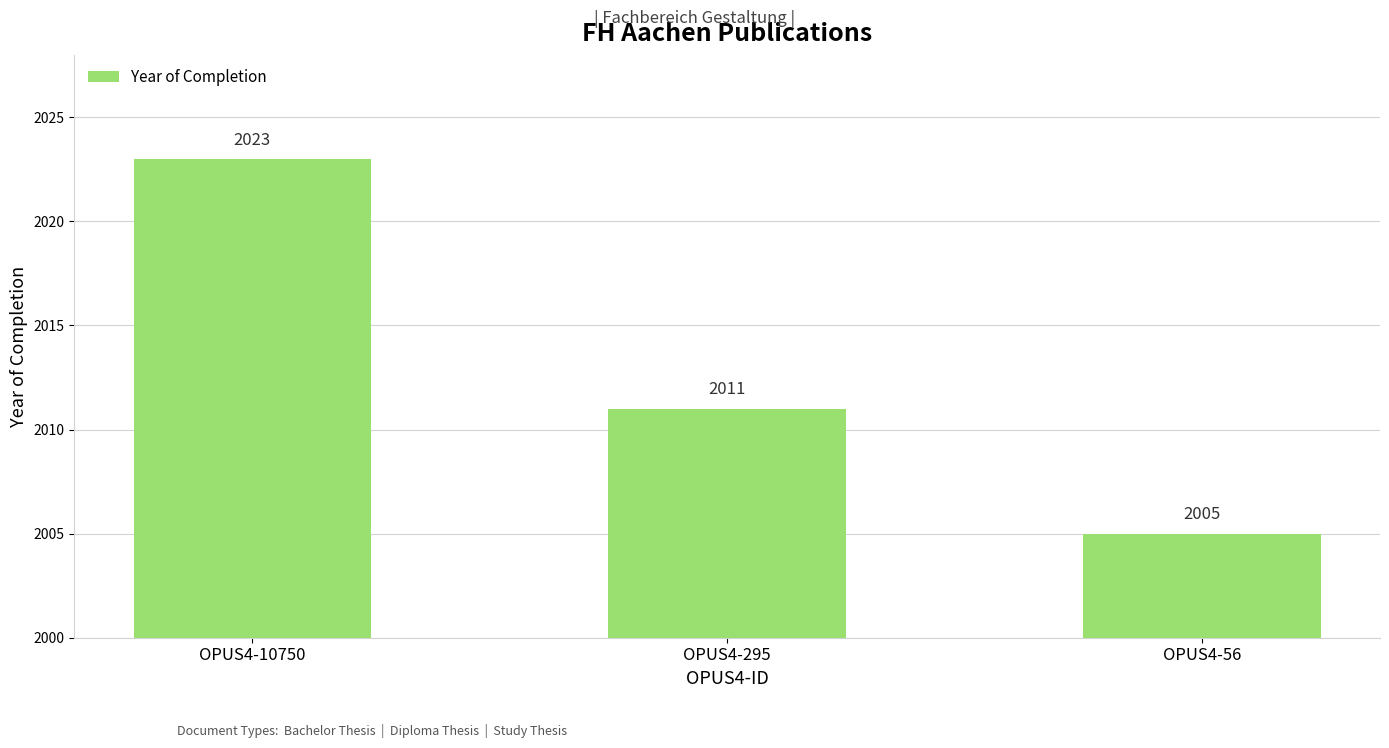

What is the difference between the maximum and second lowest values?

12